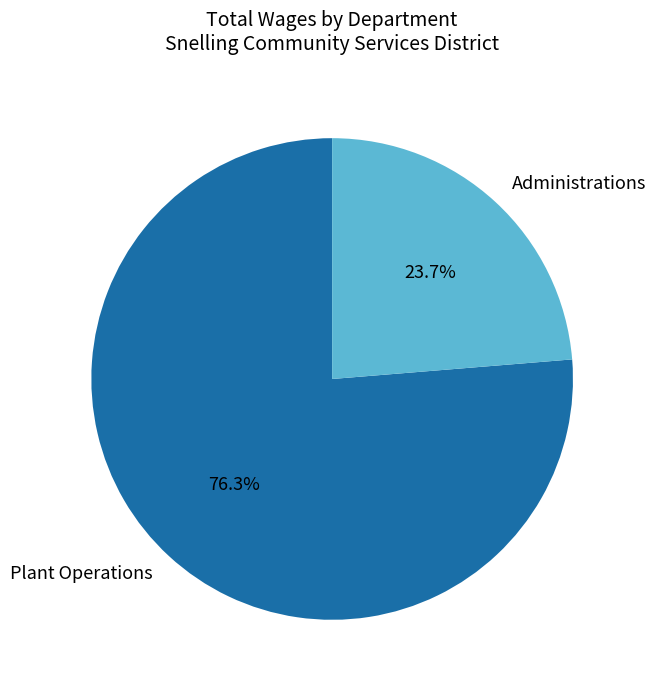

Is there a majority slice in this chart?

Yes